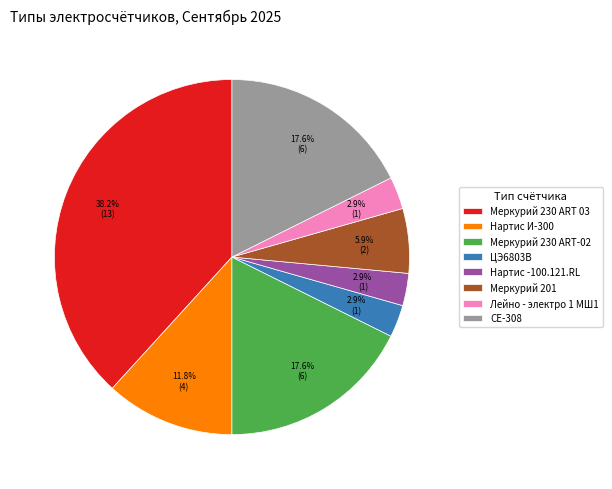

Is it true that Меркурий 201 is 6% of the pie?

True